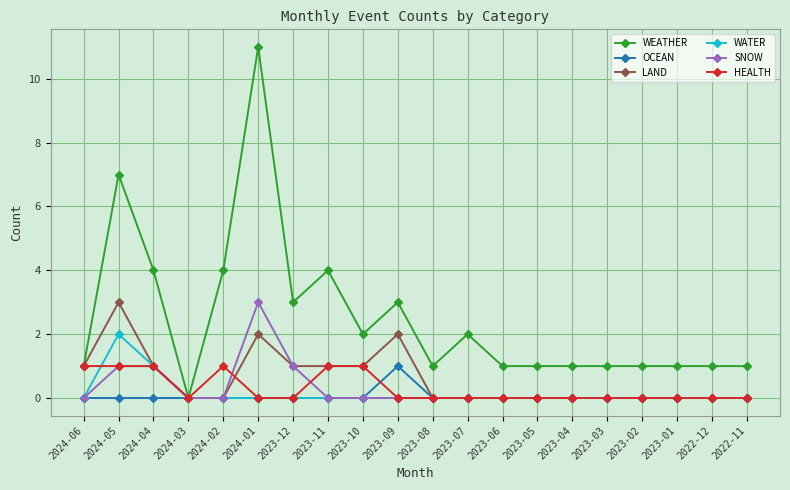

What is the label of the 7th point from the left?

2023-12